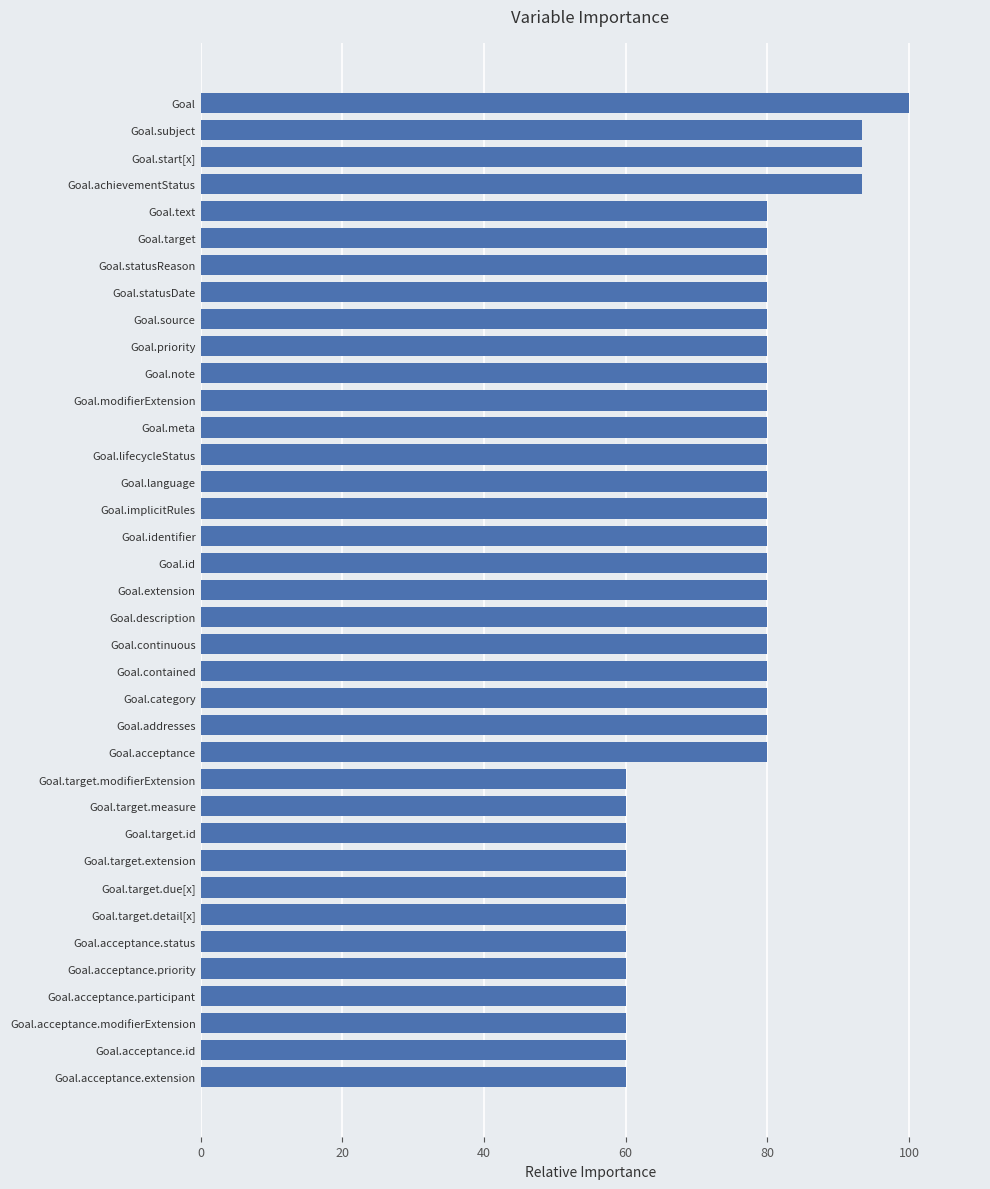

The value at Goal.acceptance is 80.0. True or false?

True